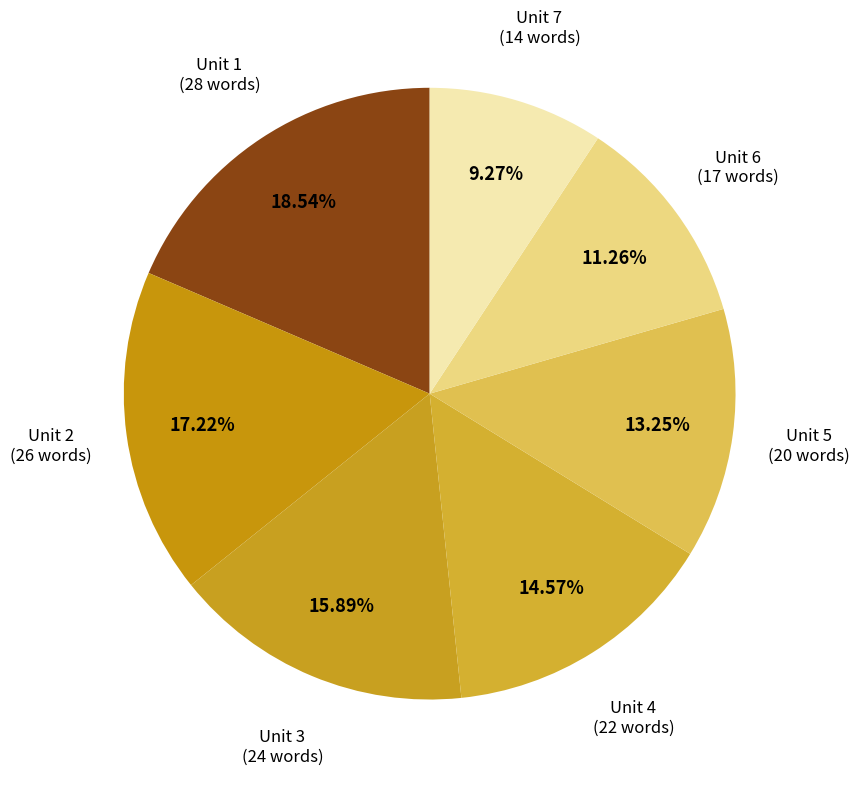

Do Unit 3 and Unit 2 together represent more than half of the pie?

No